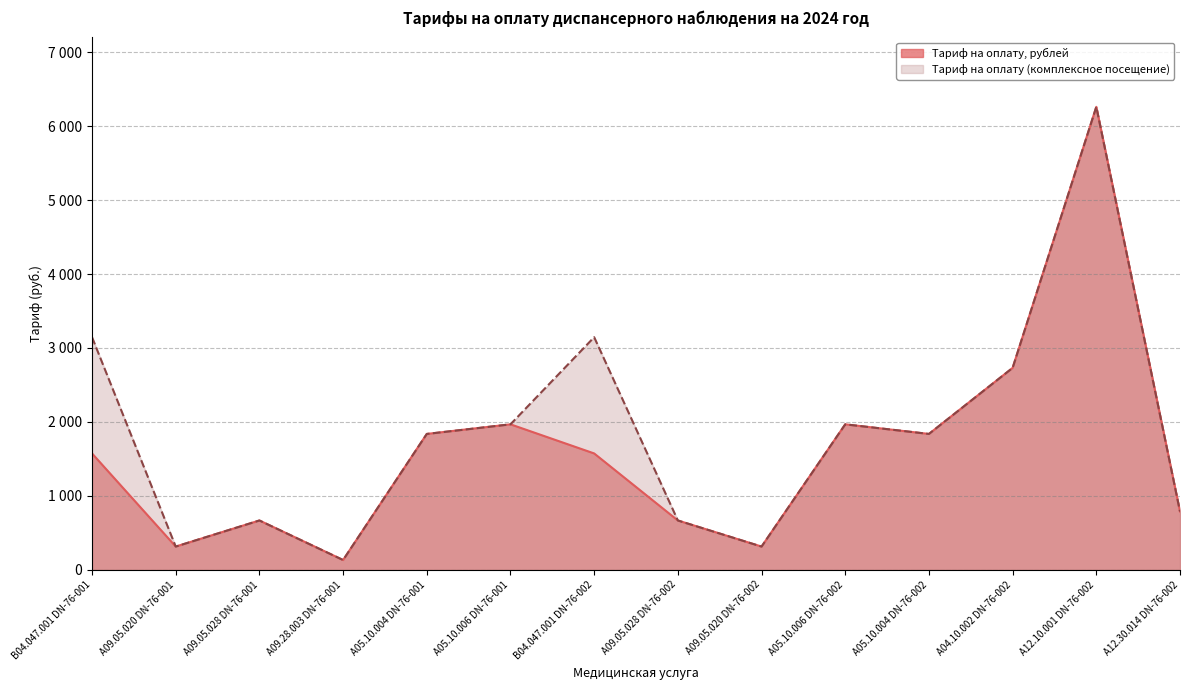

At which category does the chart reach its peak across all series?

A12.10.001 DN-76-002